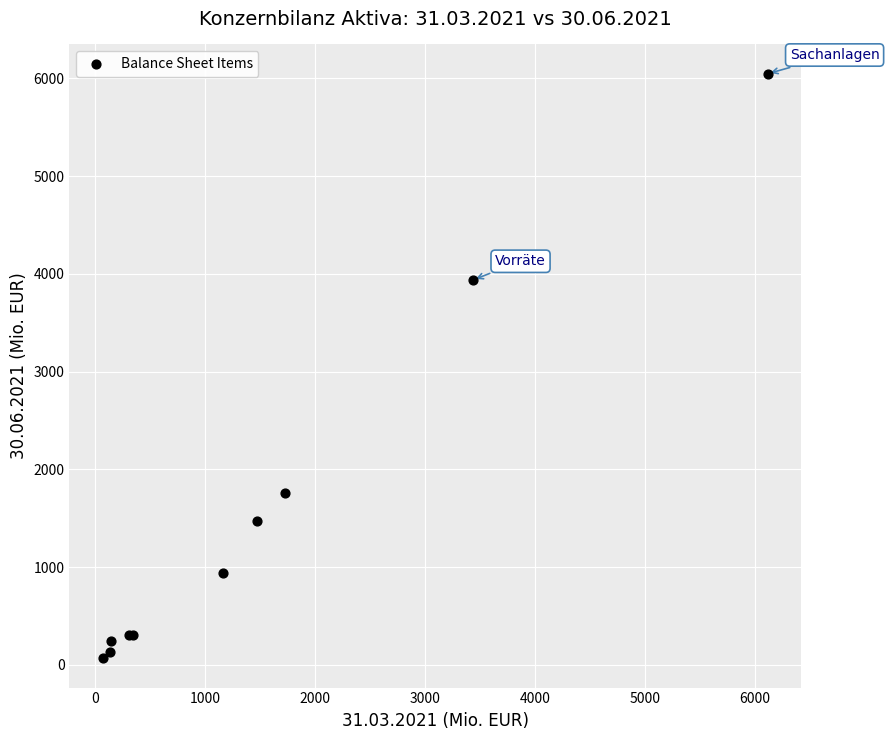

What Y value in the scatter plot is closest to 3057?

3938.2